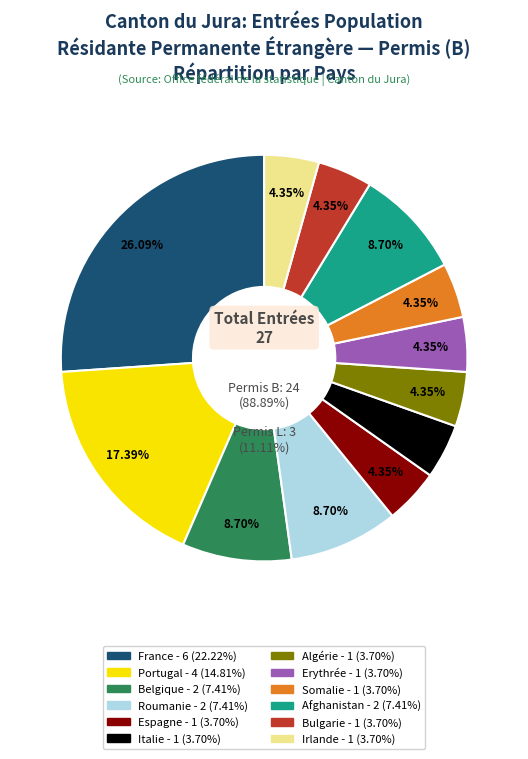

Do Roumanie and Portugal together represent more than half of the pie?

No